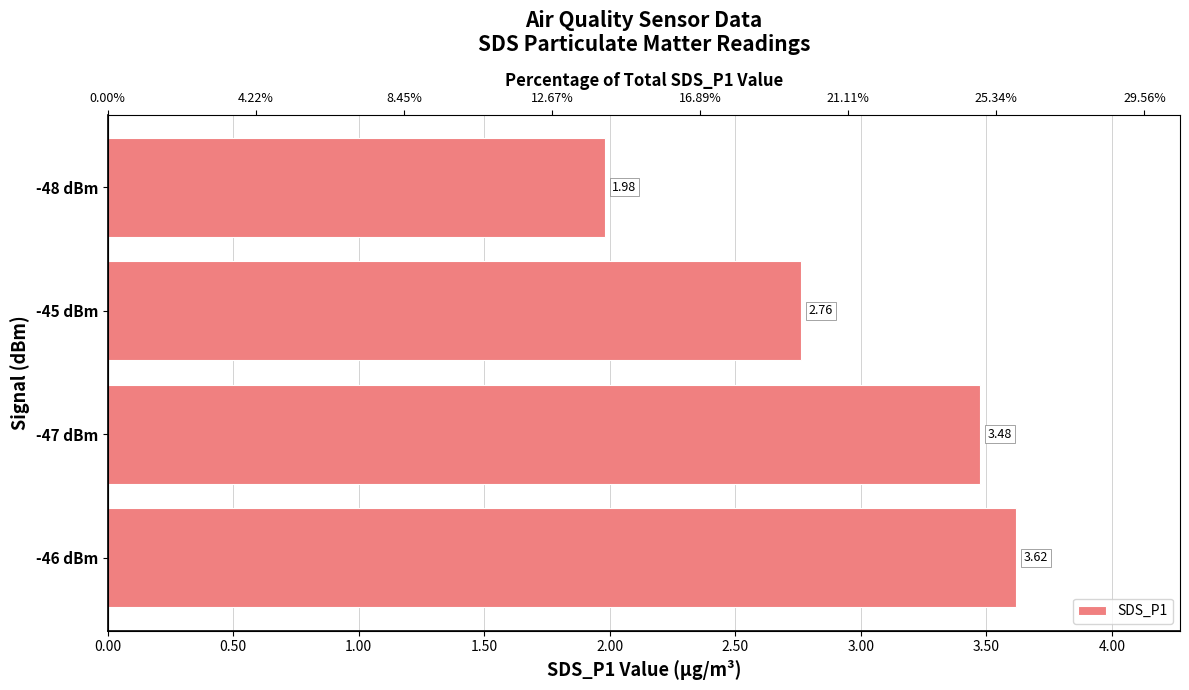

What is the smallest value displayed?

2.0